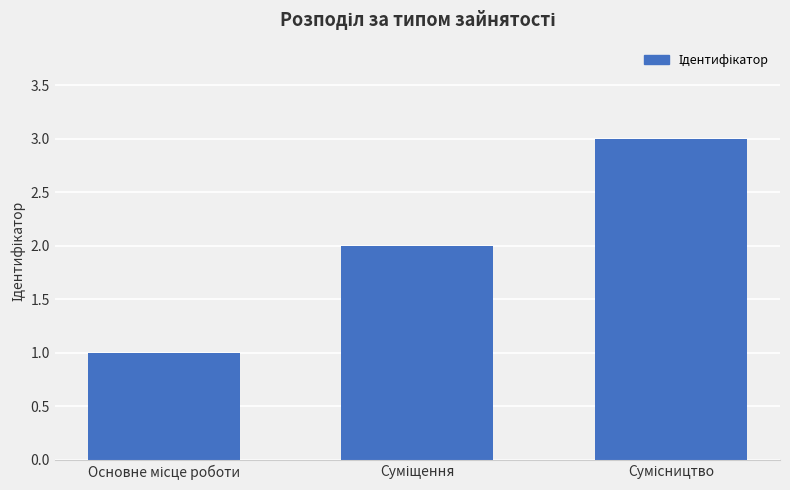

What is the average value?

2